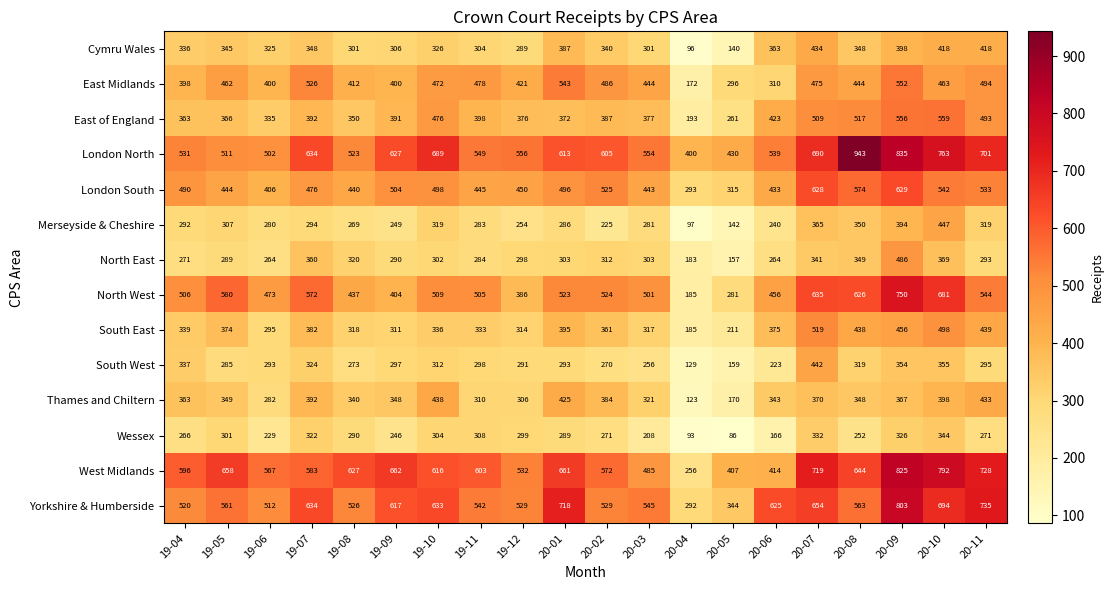

Rank the series at 20-10 from lowest to highest value.

Wessex, South West, North East, Thames and Chiltern, Cymru Wales, Merseyside & Cheshire, East Midlands, South East, London South, East of England, North West, Yorkshire & Humberside, London North, West Midlands